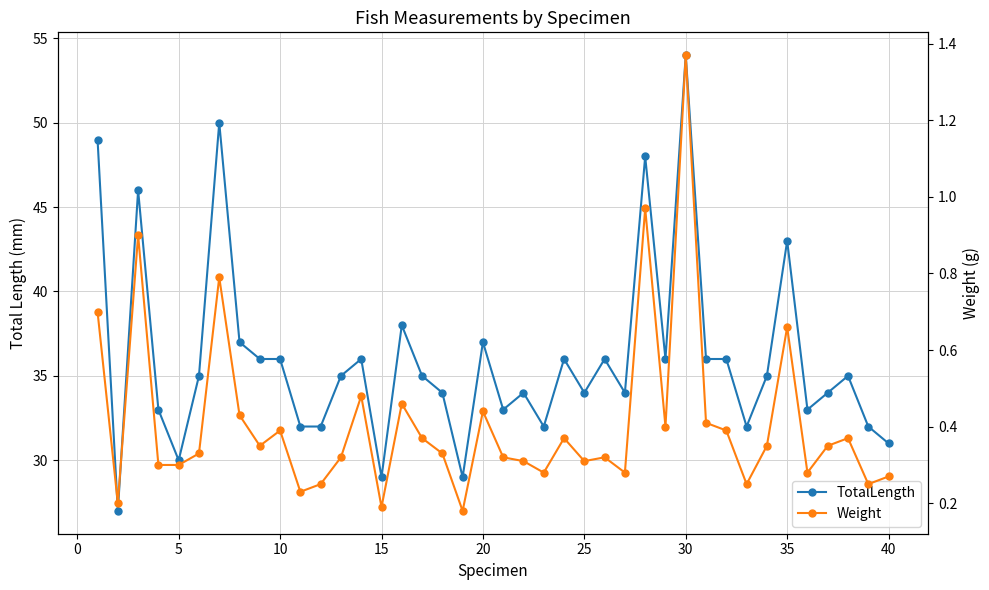

The Weight series shows 0.1 at 18. True or false?

False